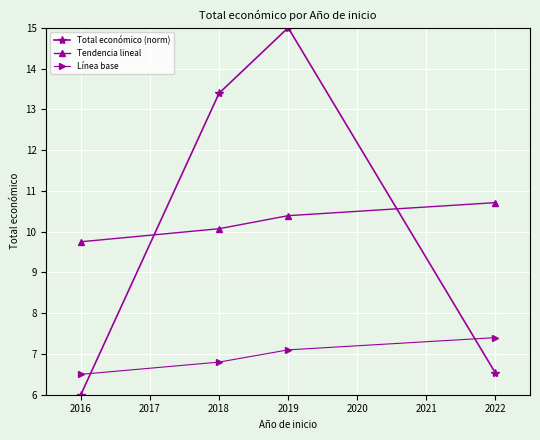

Does the chart have visible grid lines?

Yes